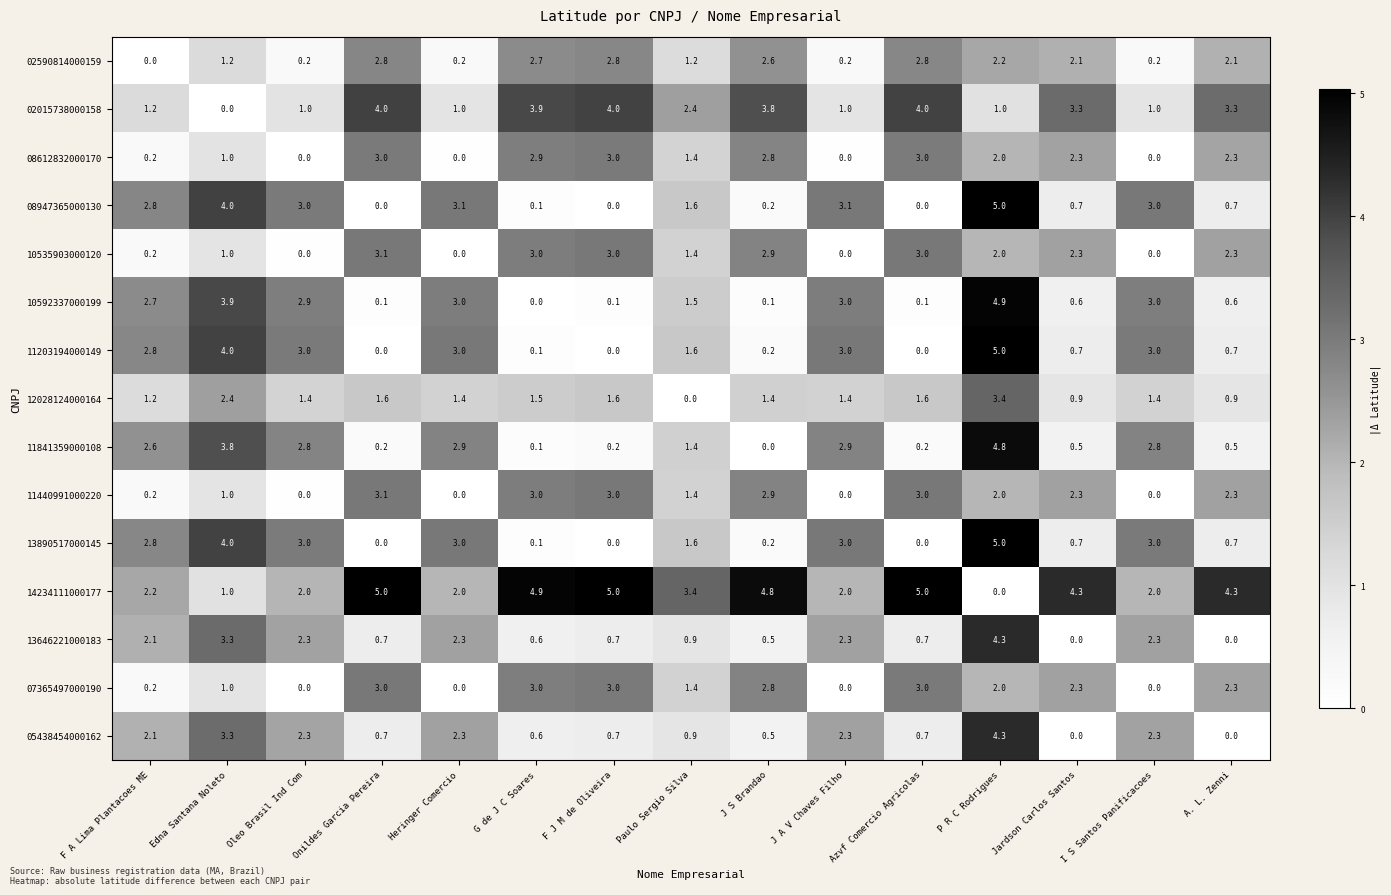

True or false: 02015738000158 has a value of 4.7 at A. L. Zenni.

False